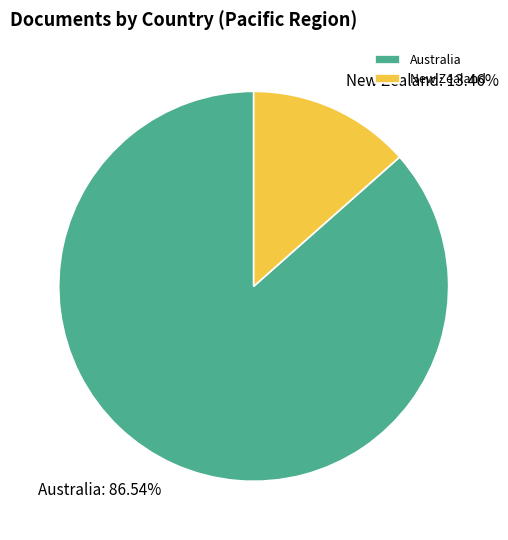

Rank the categories by value from lowest to highest.

New Zealand, Australia